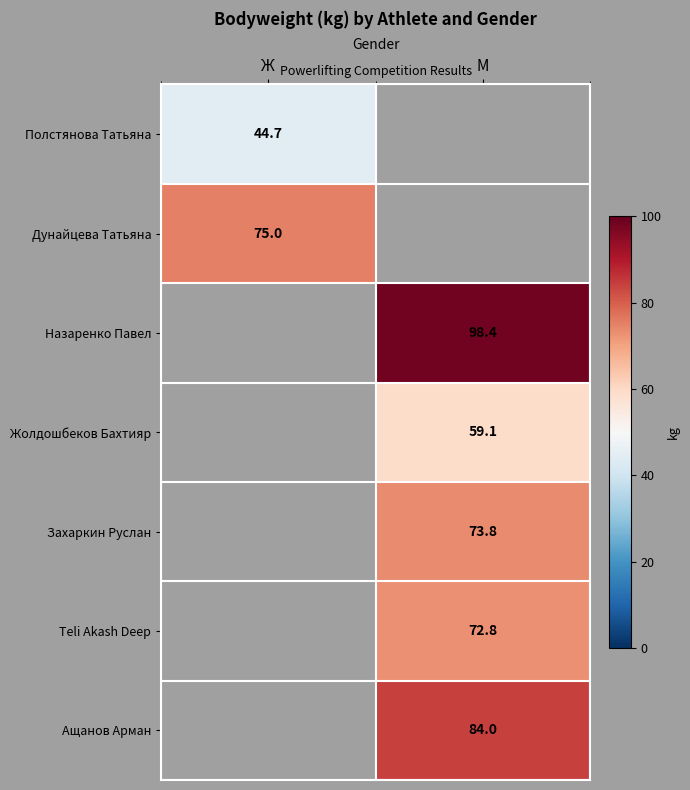

The value of Назаренко Павел at М is 98.4. True or false?

True